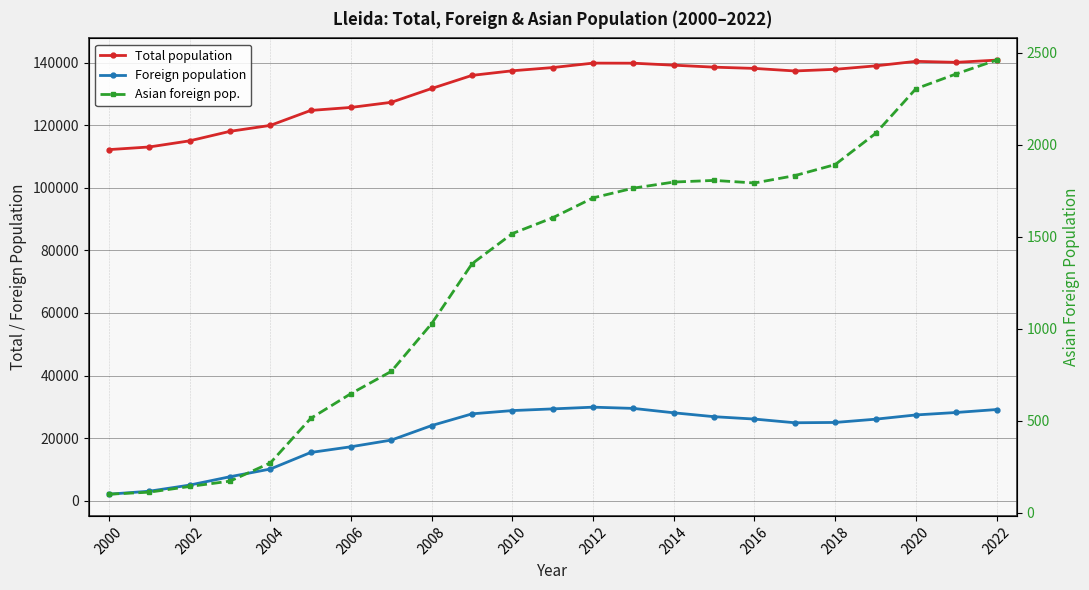

True or false: Total population has a value of 57139 at 19.

False